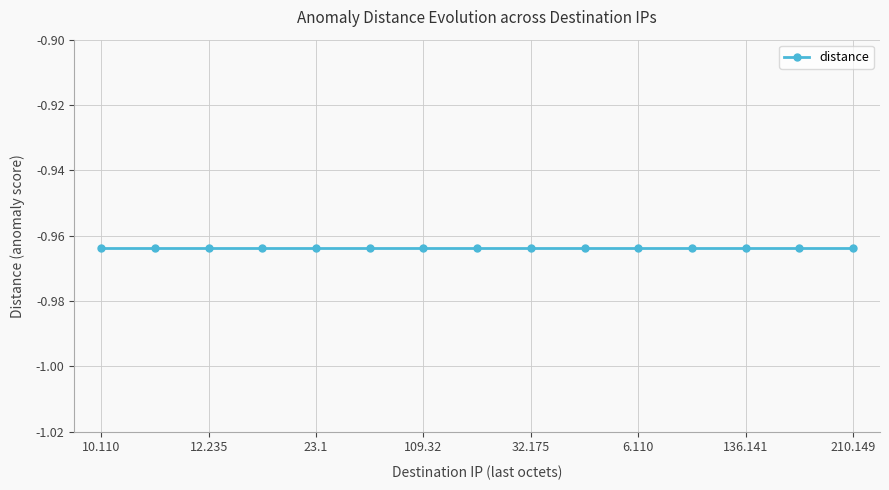

What is the label of the 10th point from the left?

203.108.96.163